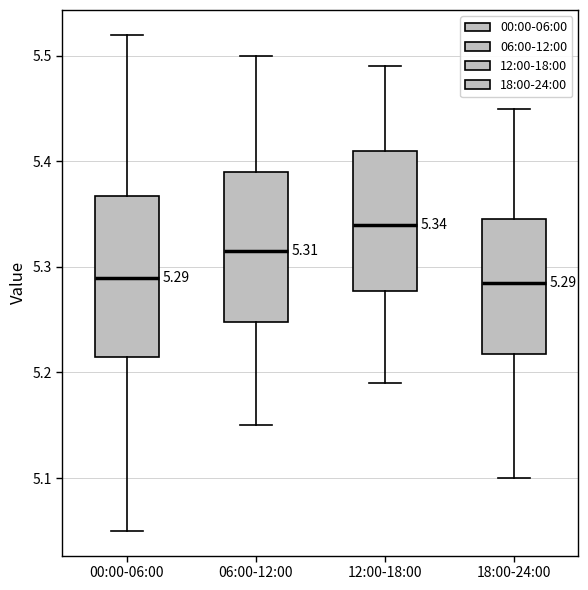

Which box's median line is the highest?

12:00-18:00